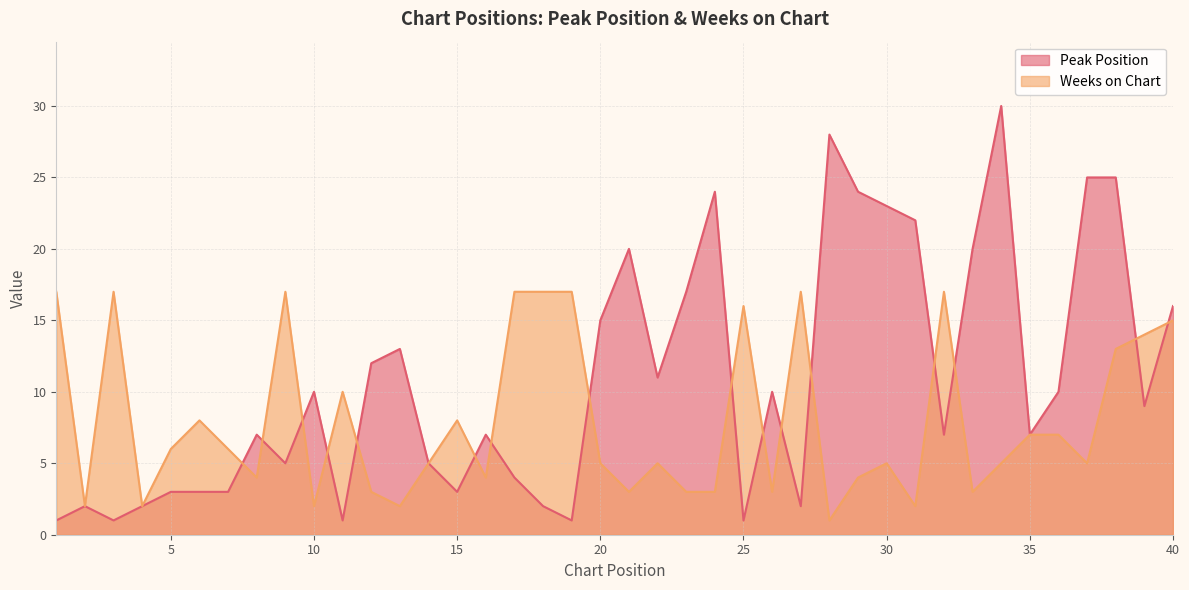

List the series in order of their peak value, lowest first.

Weeks on Chart, Peak Position